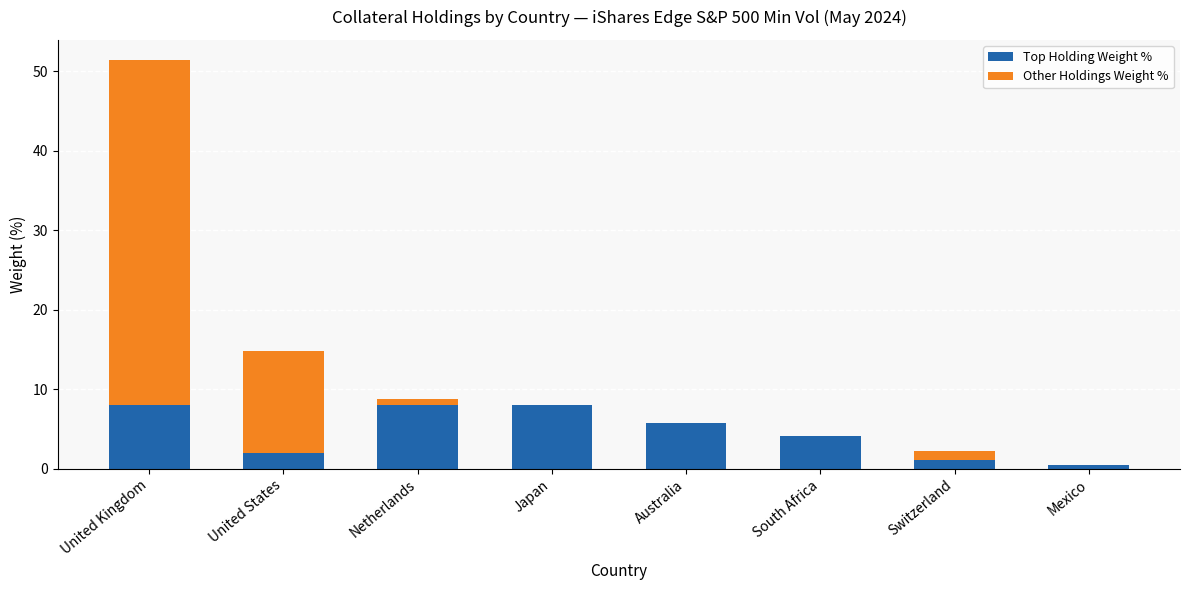

How many data points in Top Holding Weight % are above 5?

4